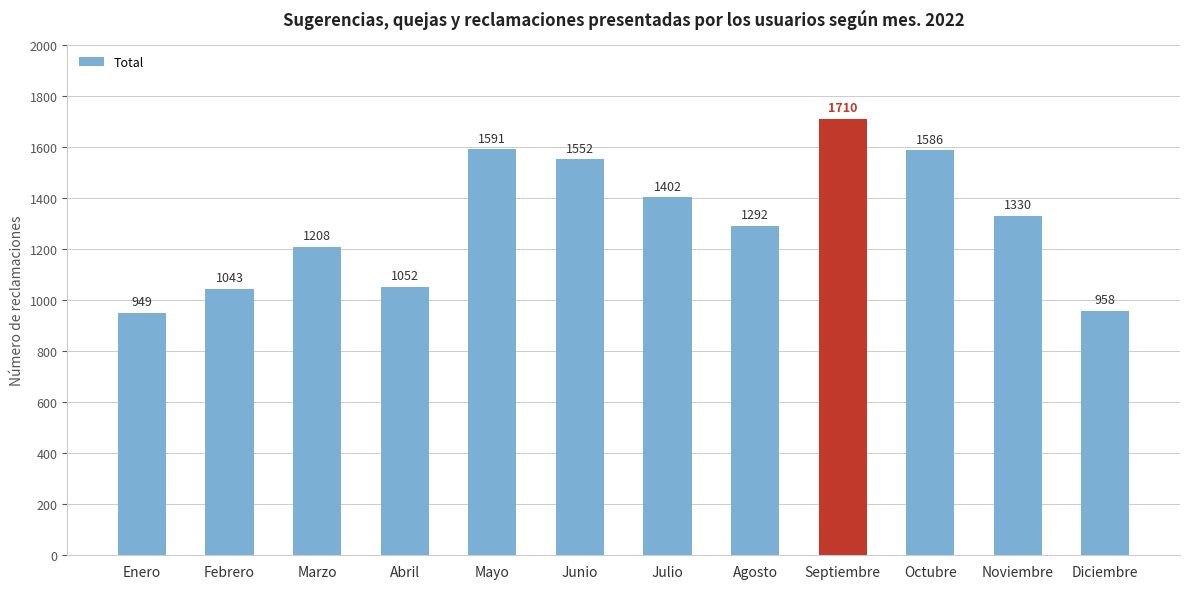

What is the sum of all values?

15673